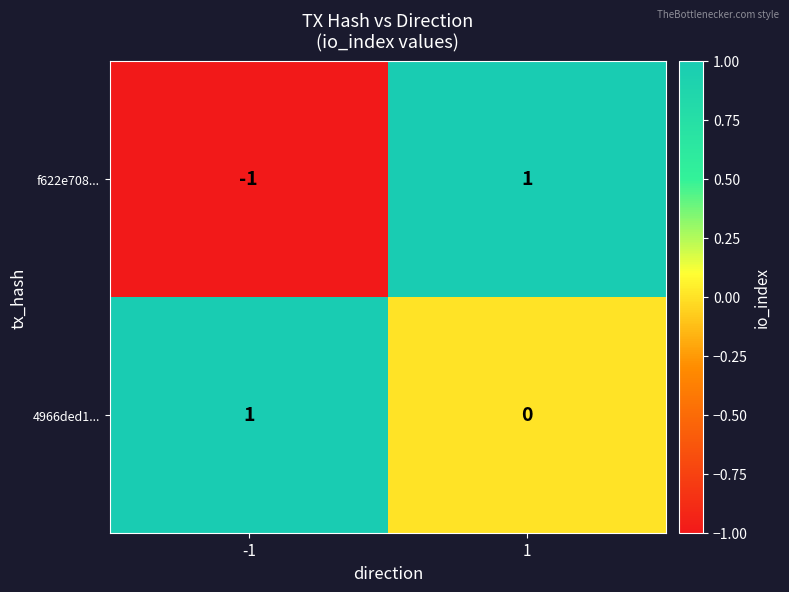

Reading left to right, extract all data points from this chart.

f622e708...: -1	1
4966ded1...: 1	0